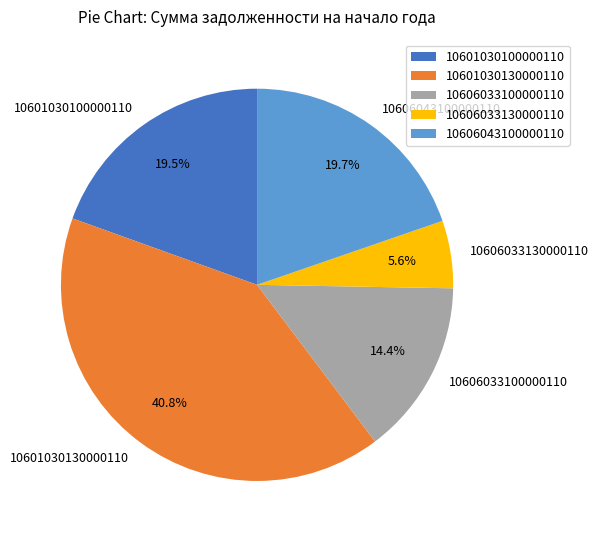

How much of the chart is everything except 10601030100000110?

80.5%